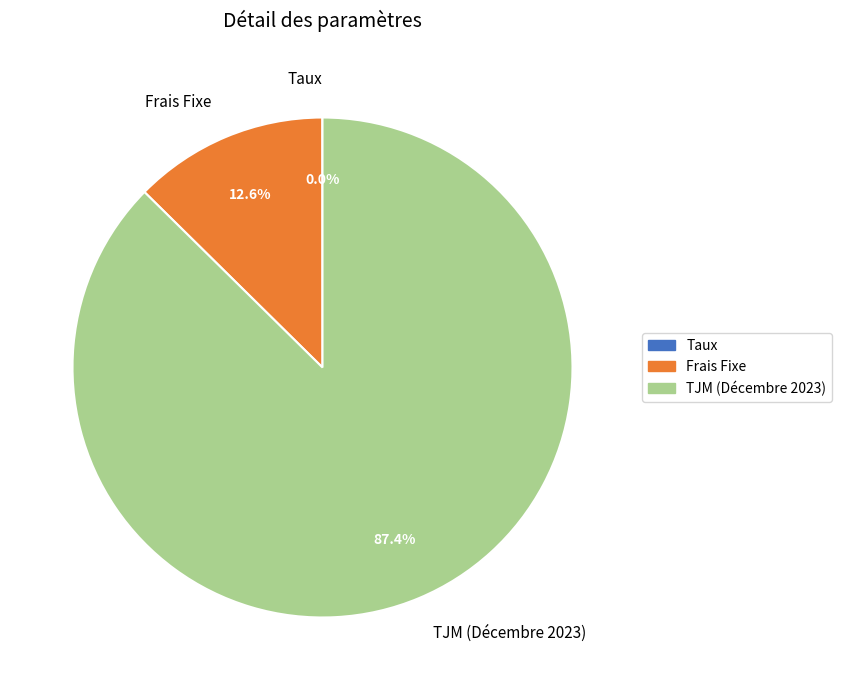

What percentage is the Frais Fixe slice, to the nearest percent?

13%